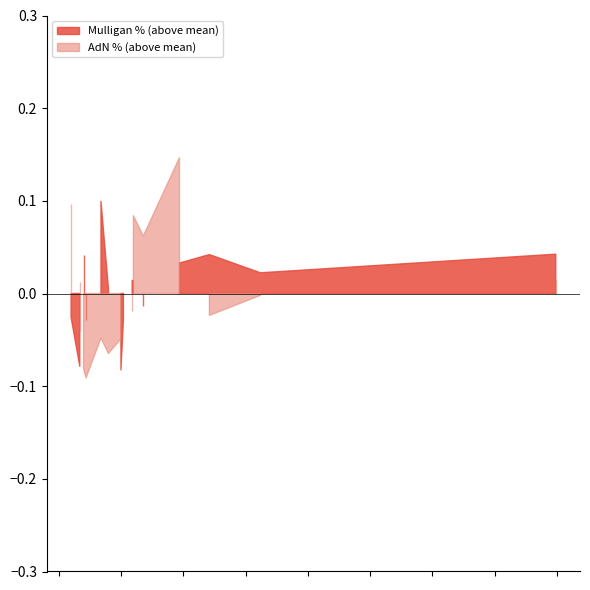

True or false: AdN % and Matches Won intersect in this chart.

False